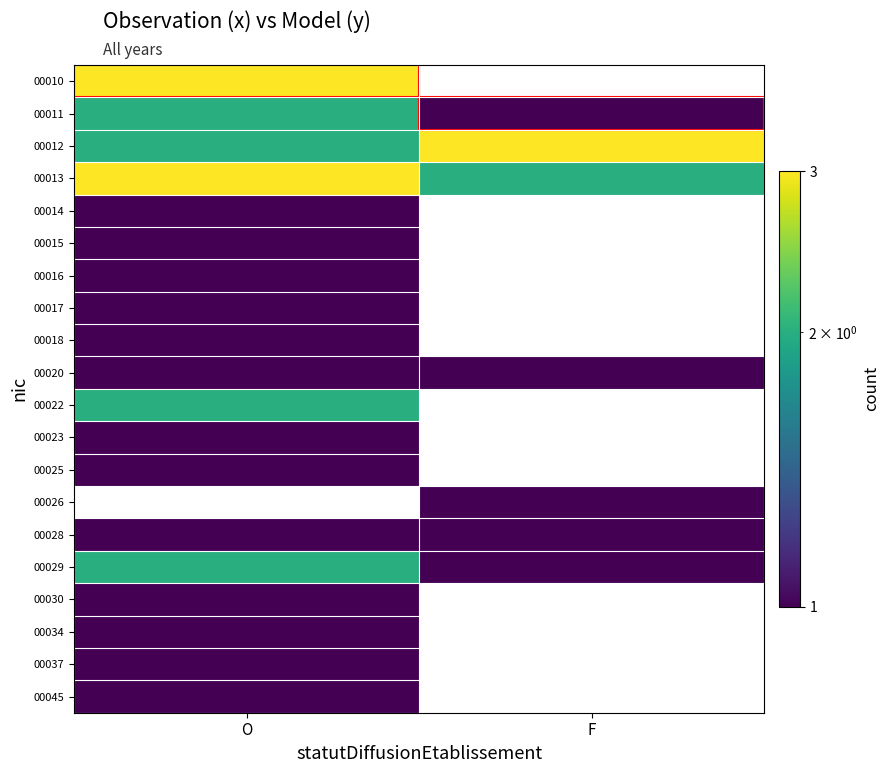

What is the minimum value shown in the chart?

1.0